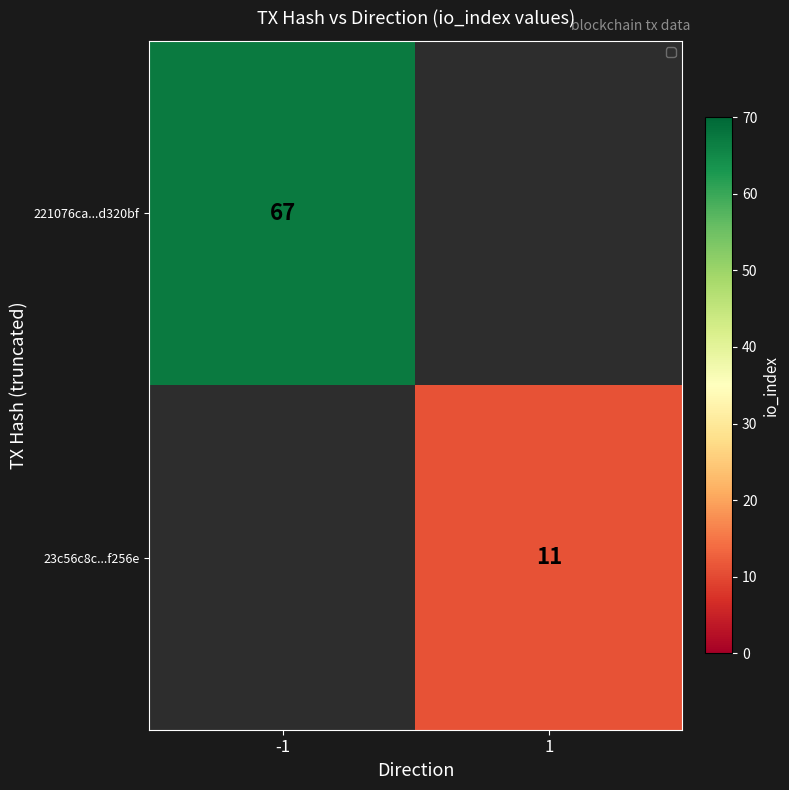

The value of 221076ca...d320bf at -1 is 102. True or false?

False